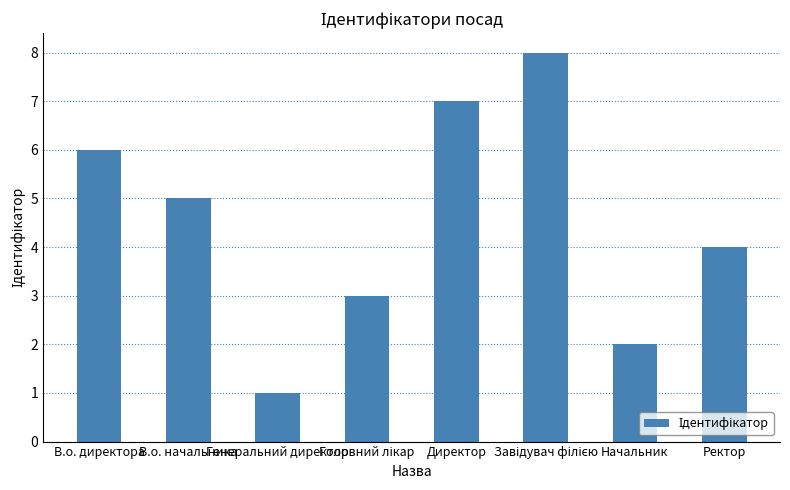

What is the smallest value displayed?

1